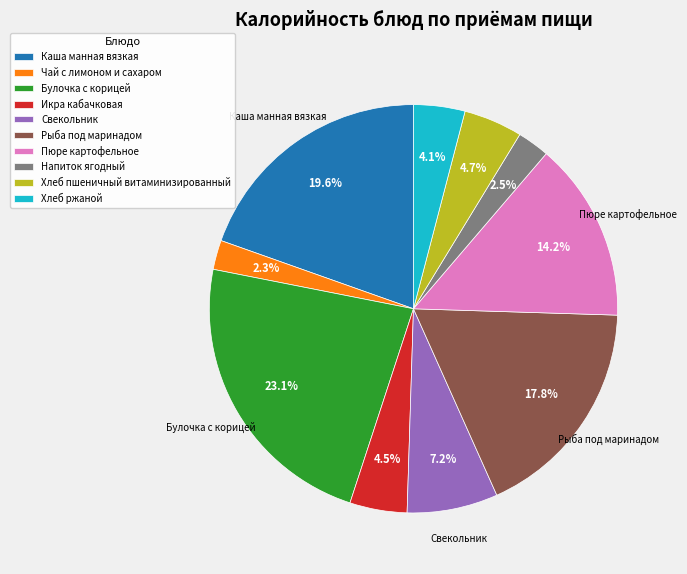

Is Икра кабачковая the majority of the pie?

No